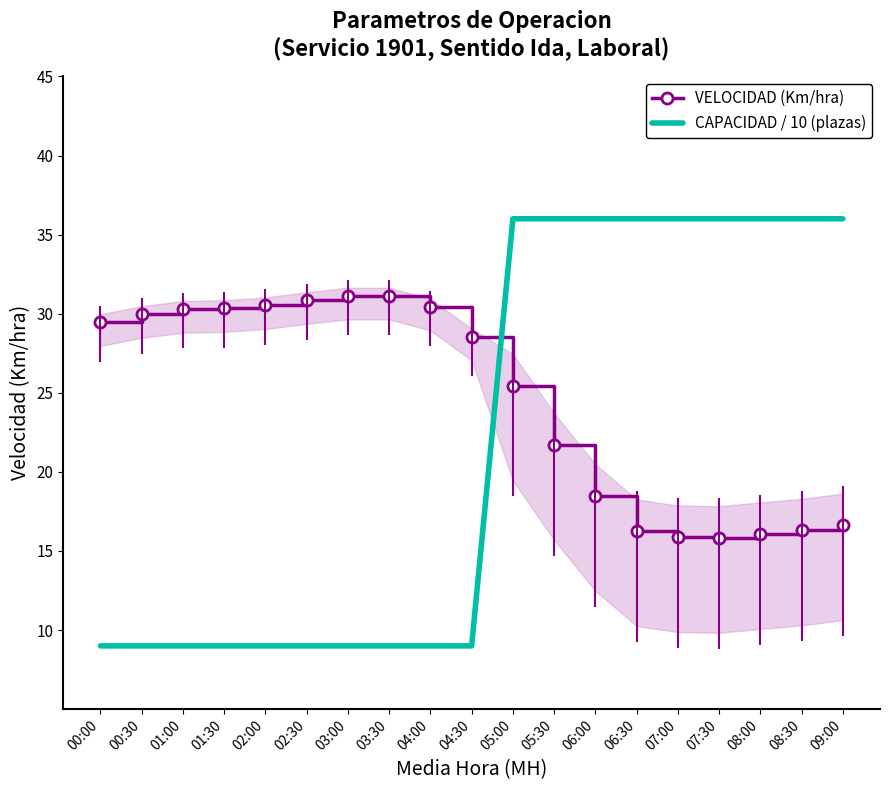

Which series has the largest total across all categories?

VELOCIDAD (Km/hra)